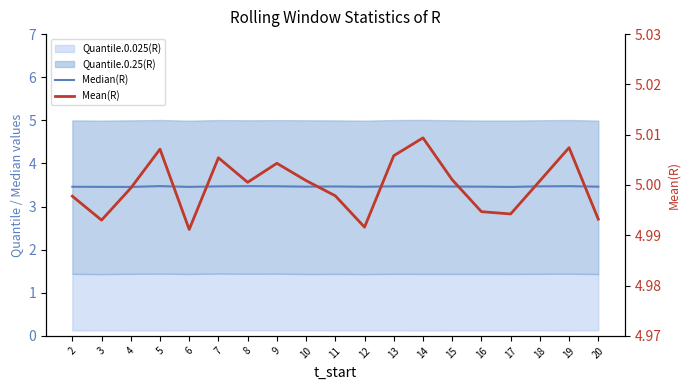

How many lines are shown in the chart?

2